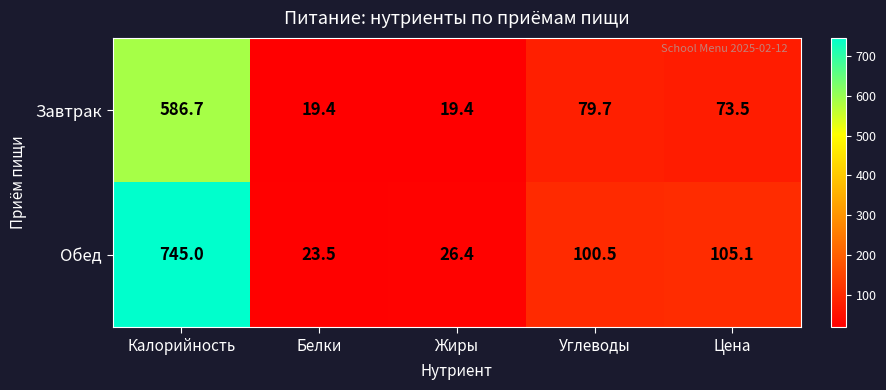

Between Калорийность and Углеводы, which series saw the biggest shift?

Обед